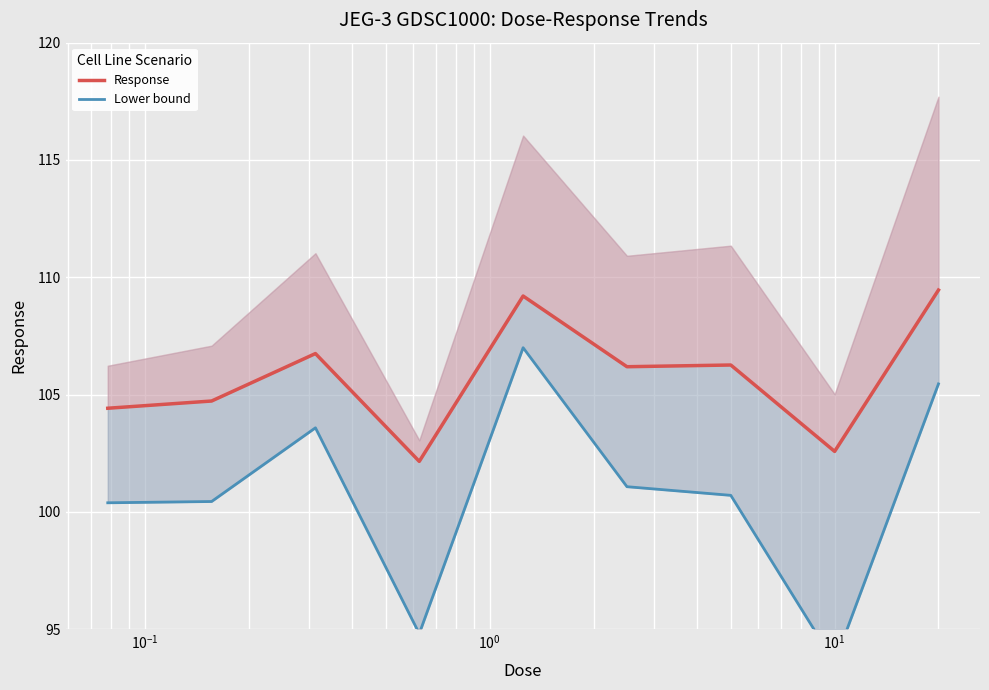

True or false: Response has a value of 156.0 at $\mathdefault{10^{1}}$.

False